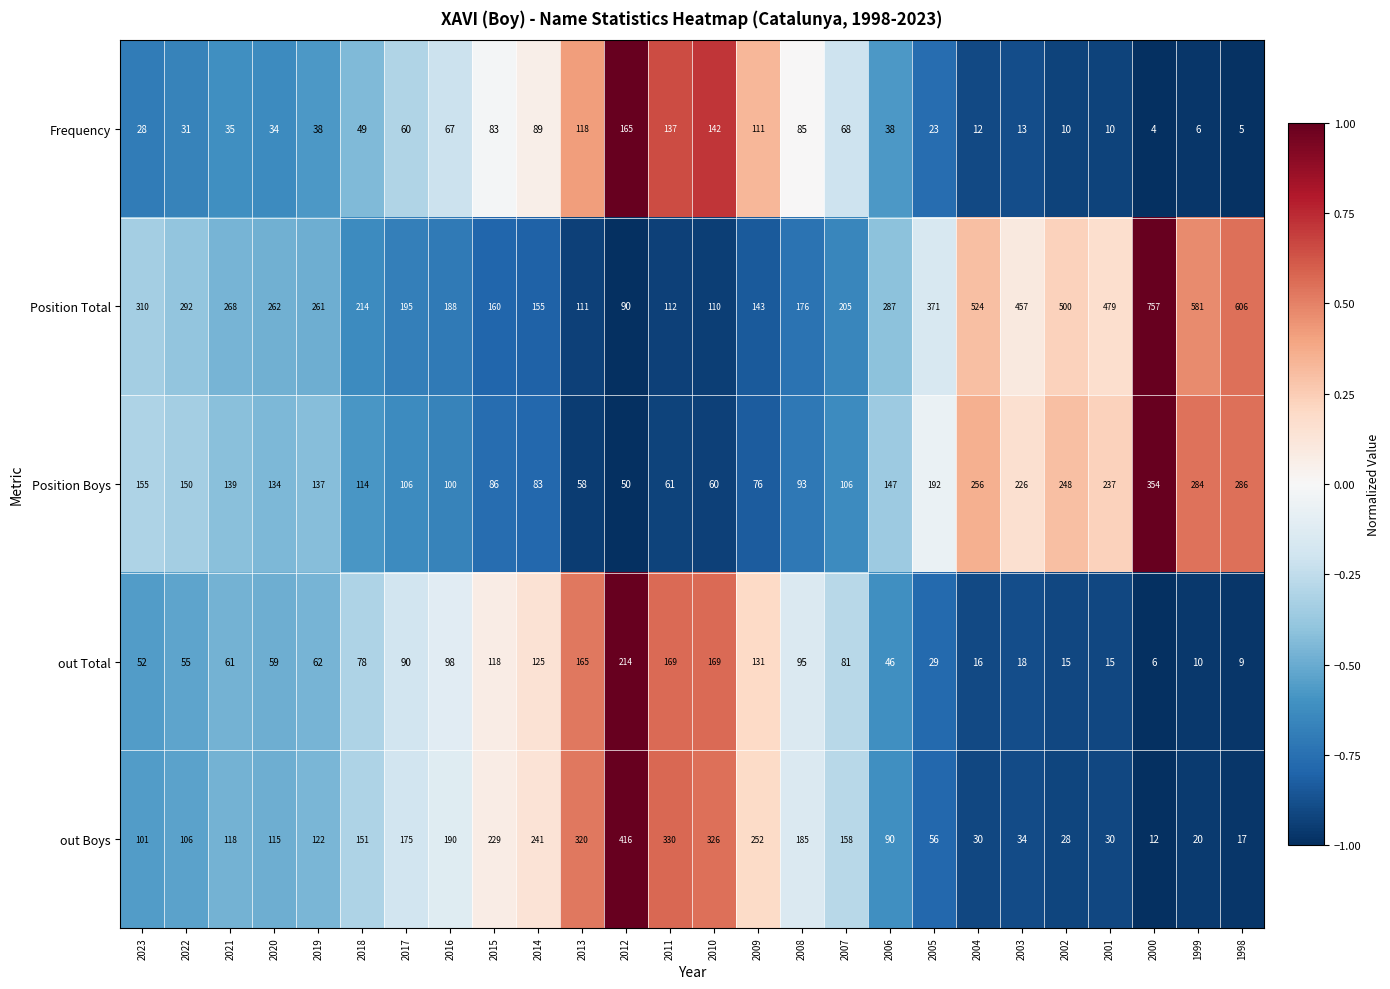

What is the difference between the second highest and second lowest values in the out Boys series?

313